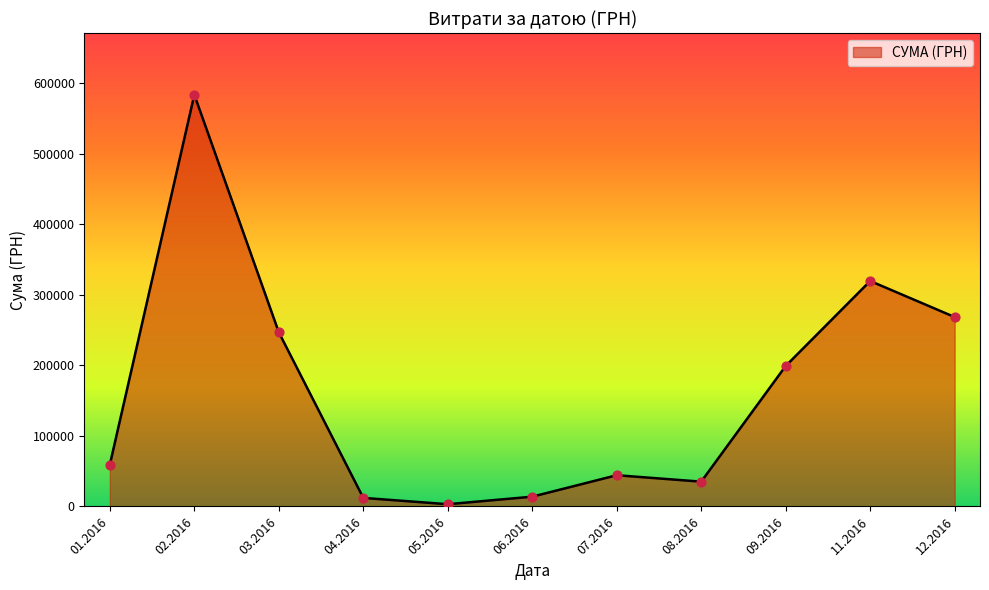

Between 03.2016 and 11.2016, which is larger?

11.2016